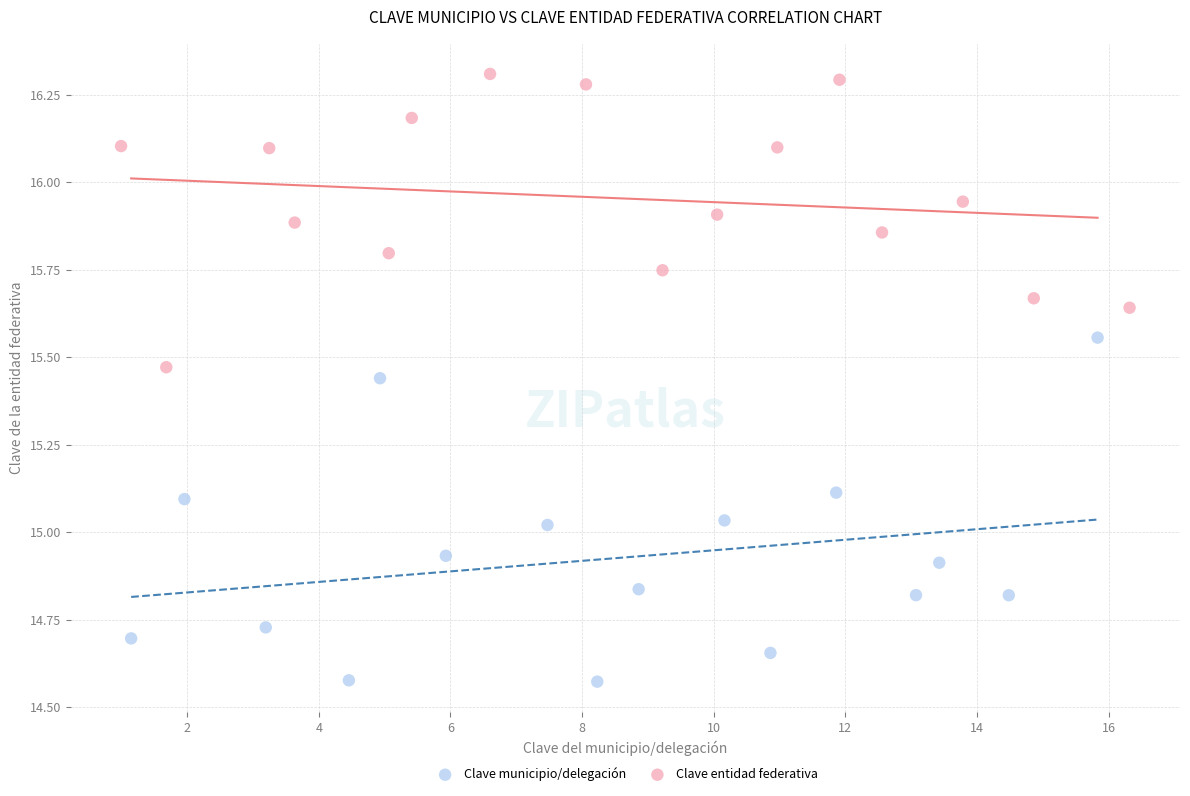

Which series contains the highest Y value?

Clave entidad federativa